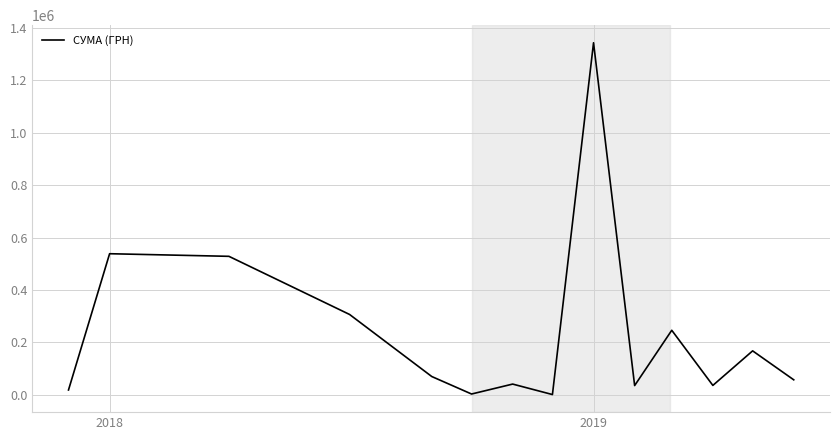

What is the difference between the maximum and minimum values?

1341328.9